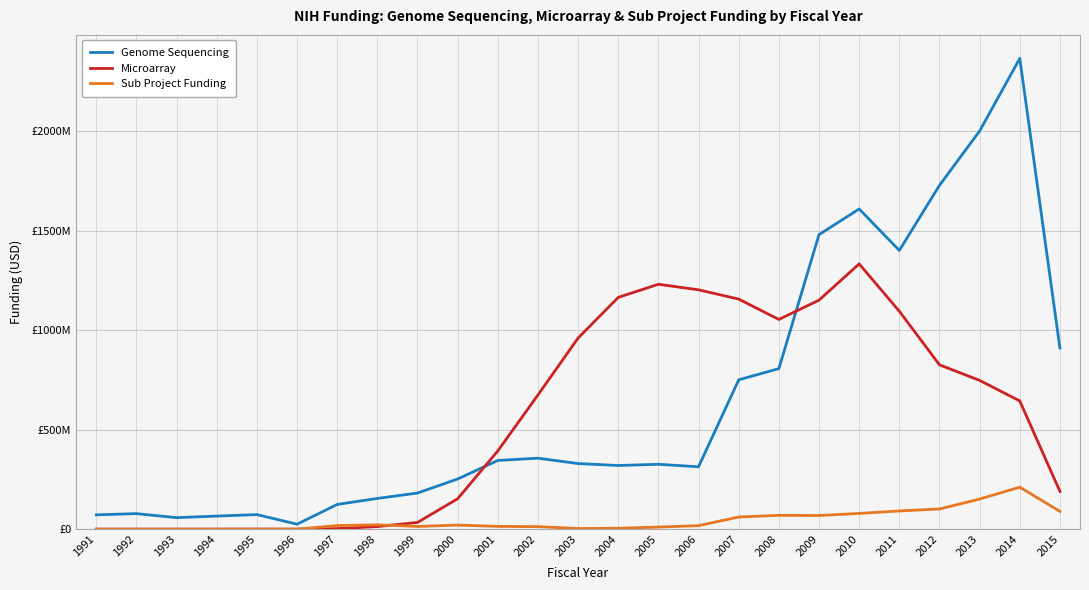

What is the value of the Sub Project Funding point at the 12th from the left?

12496256